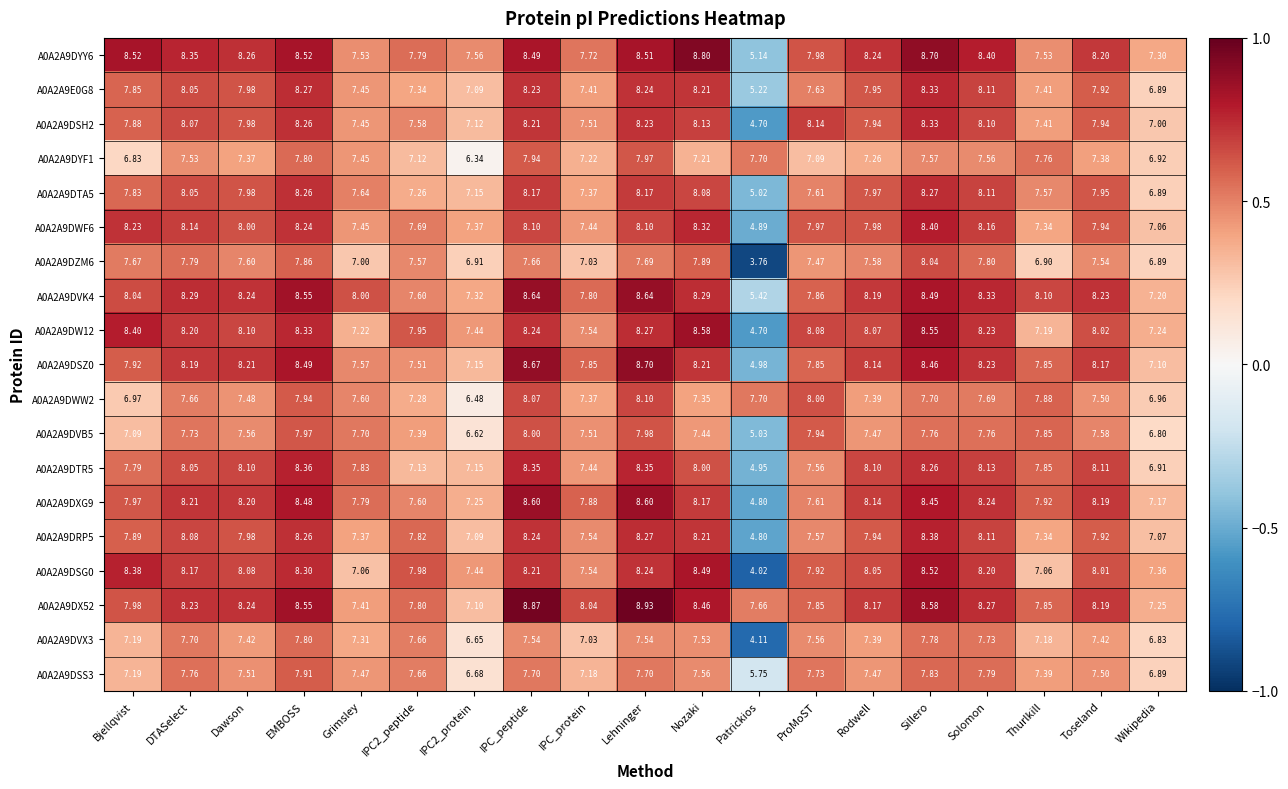

How many categories are shown in the chart?

19